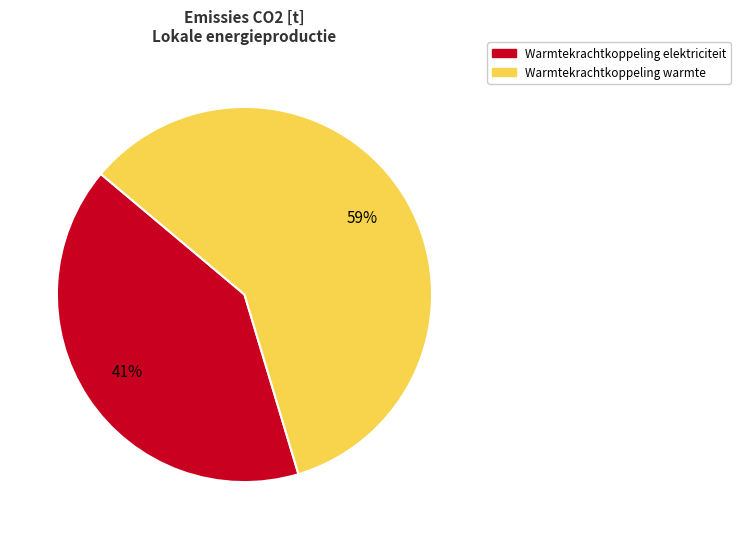

Does any single category account for the majority?

Yes